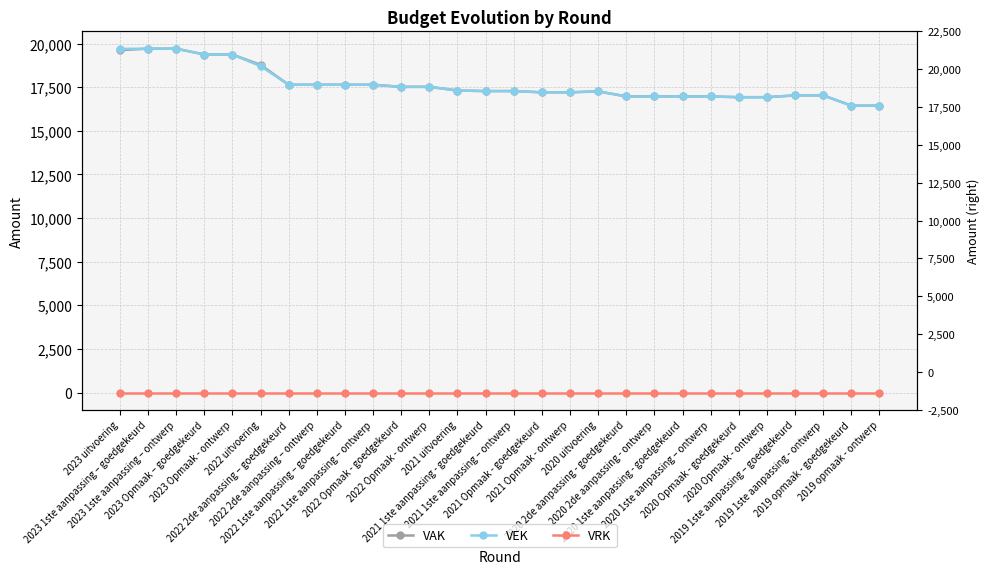

True or false: VRK has more than 2 interior local peaks.

False